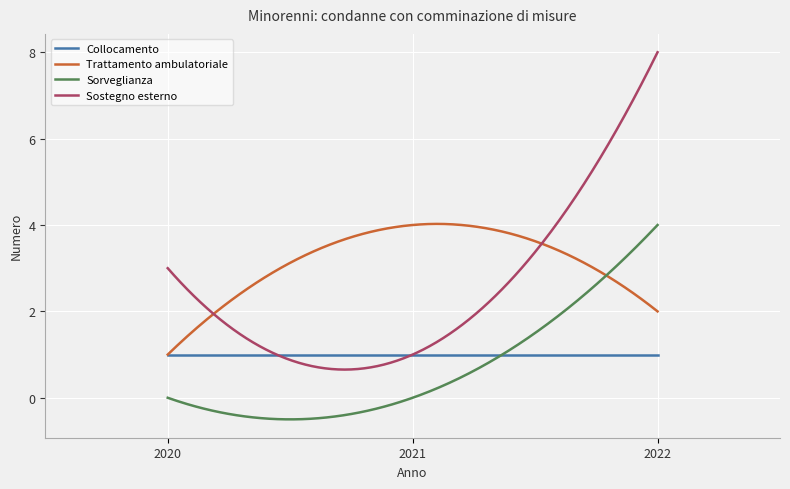

True or false: Sostegno esterno and Sorveglianza intersect in this chart.

False